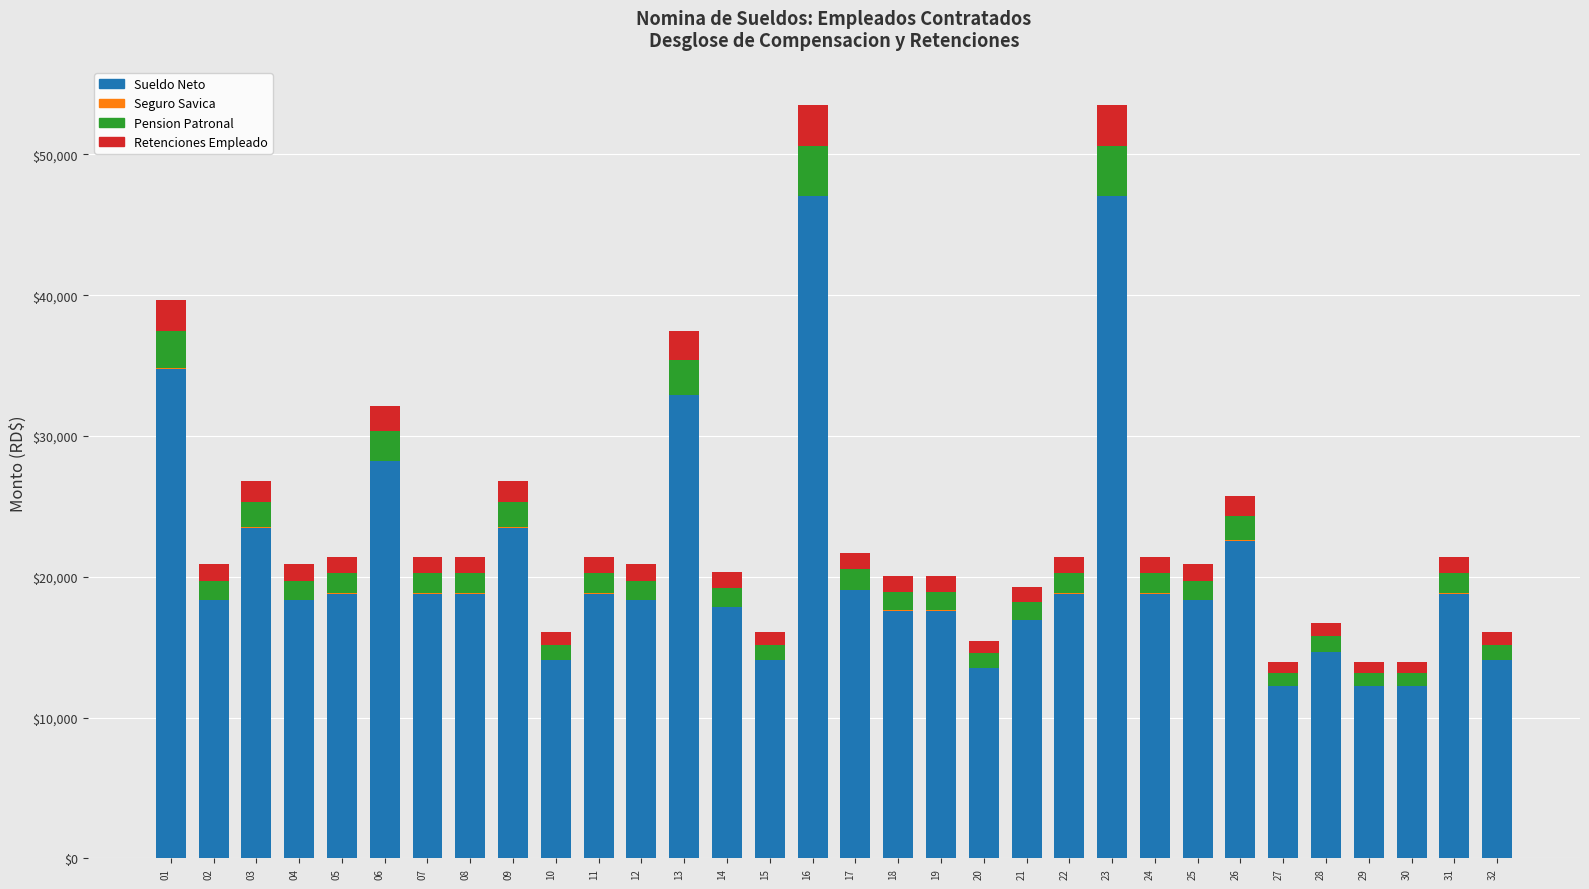

What is the maximum value for Sueldo Neto?

47020.0